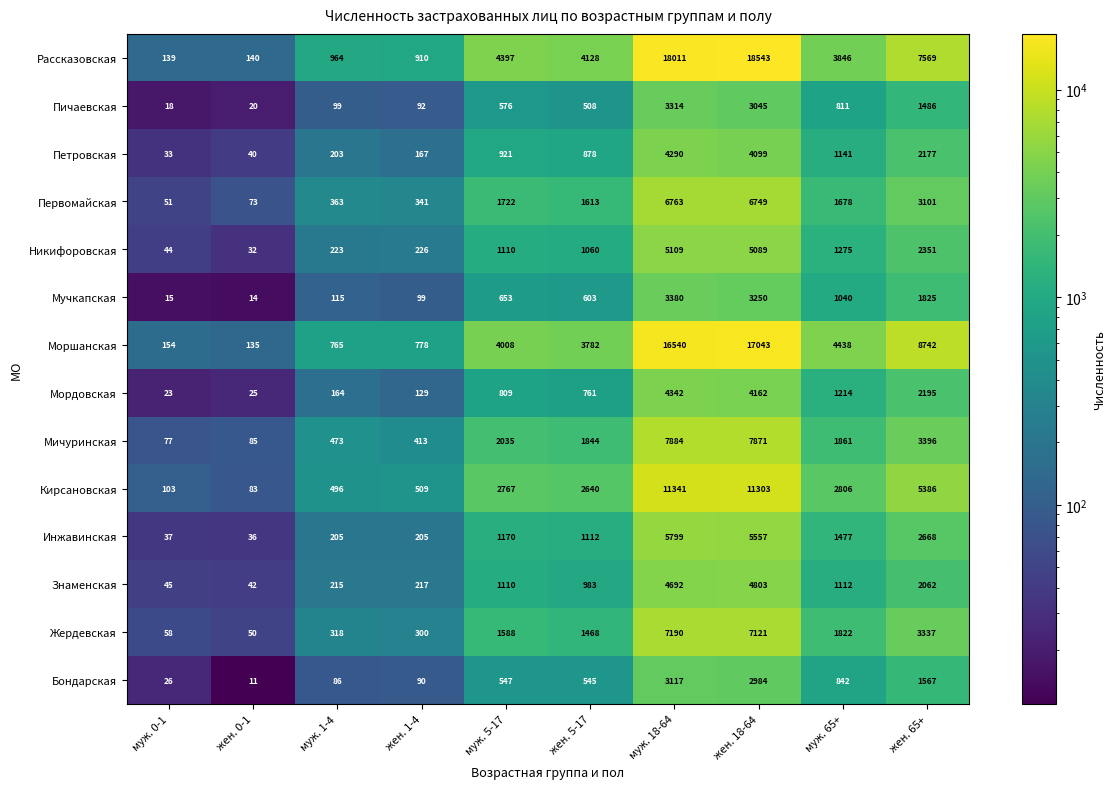

What is the difference between the maximum and minimum values in the Рассказовская series?

18404